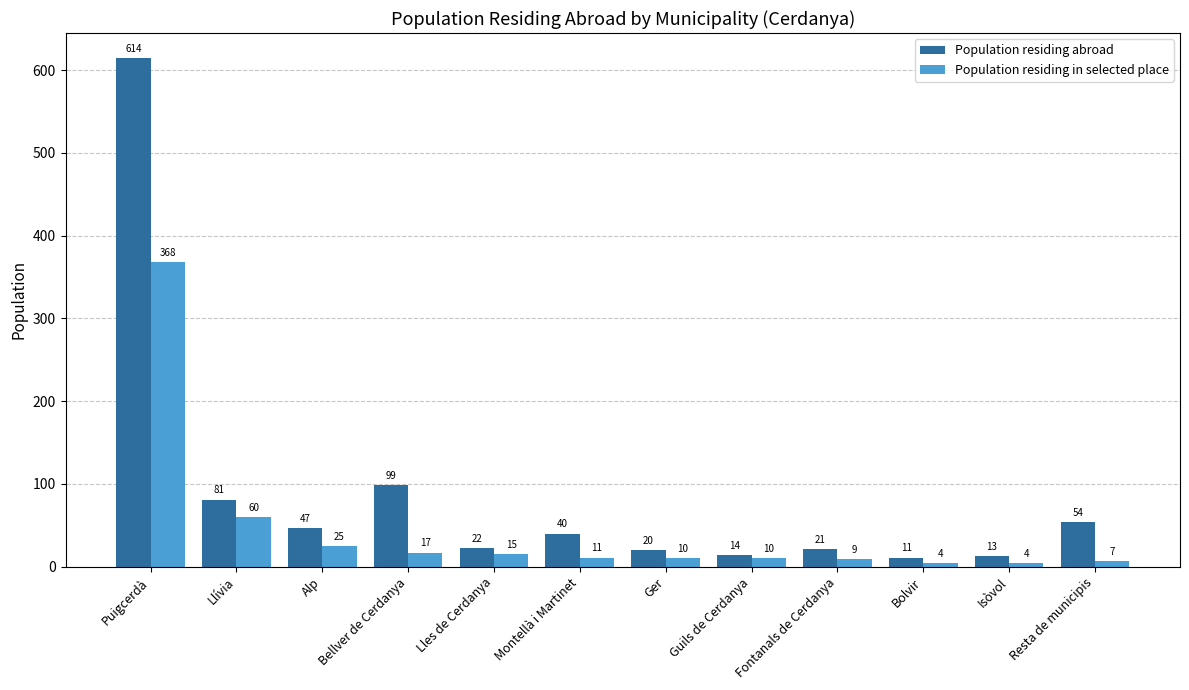

How many distinct data groups are displayed?

2